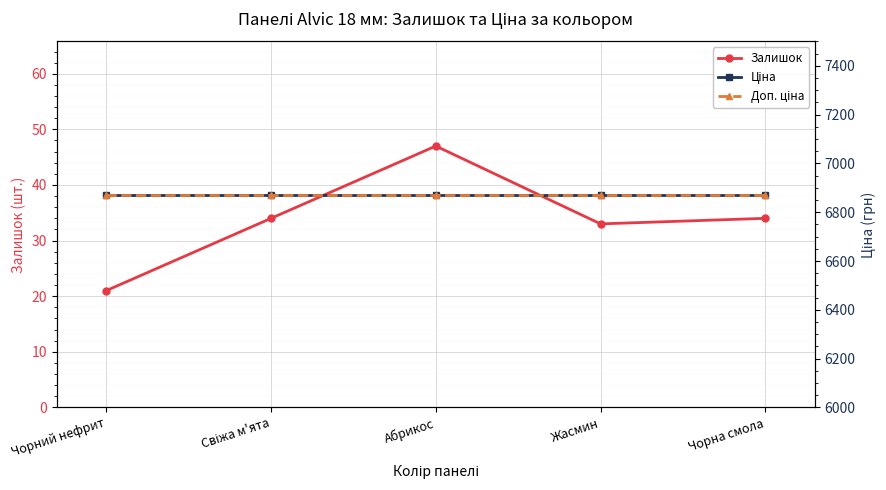

Which series has the largest range (max minus min)?

Залишок